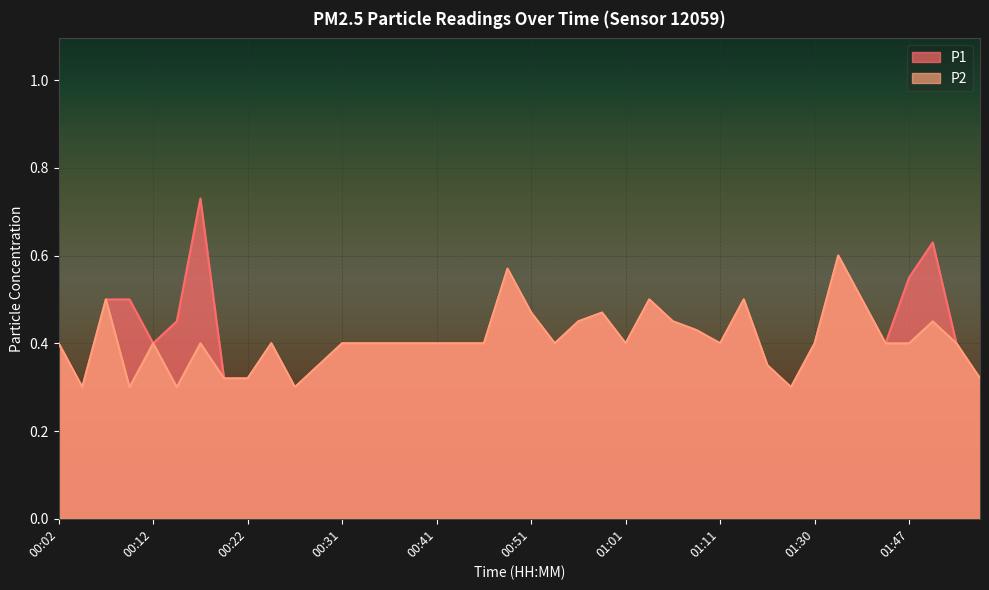

At which label is P1 closest to 0?

00:04